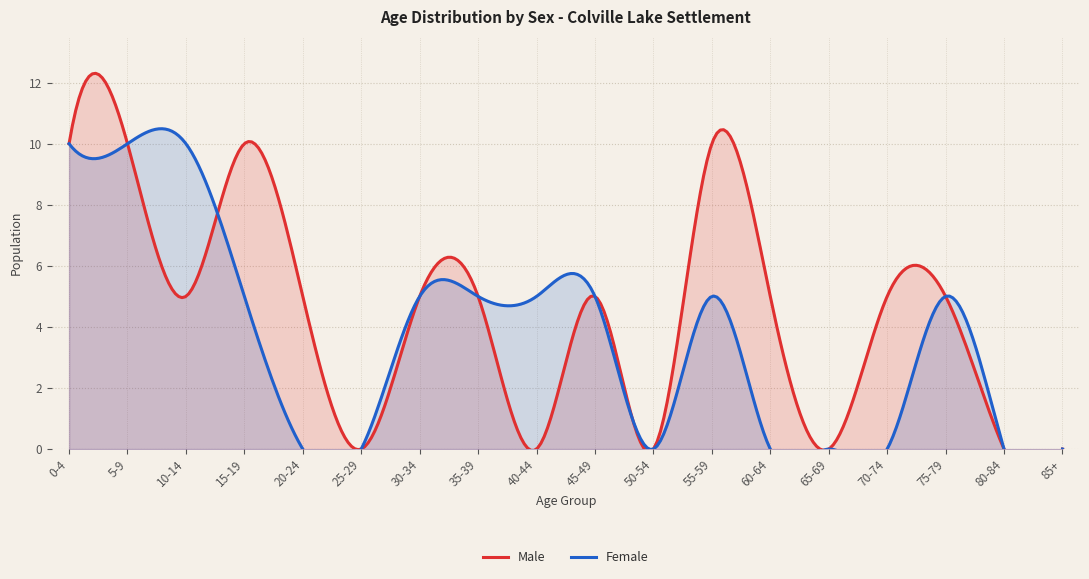

The value of Male at 10-14 is 5. True or false?

True